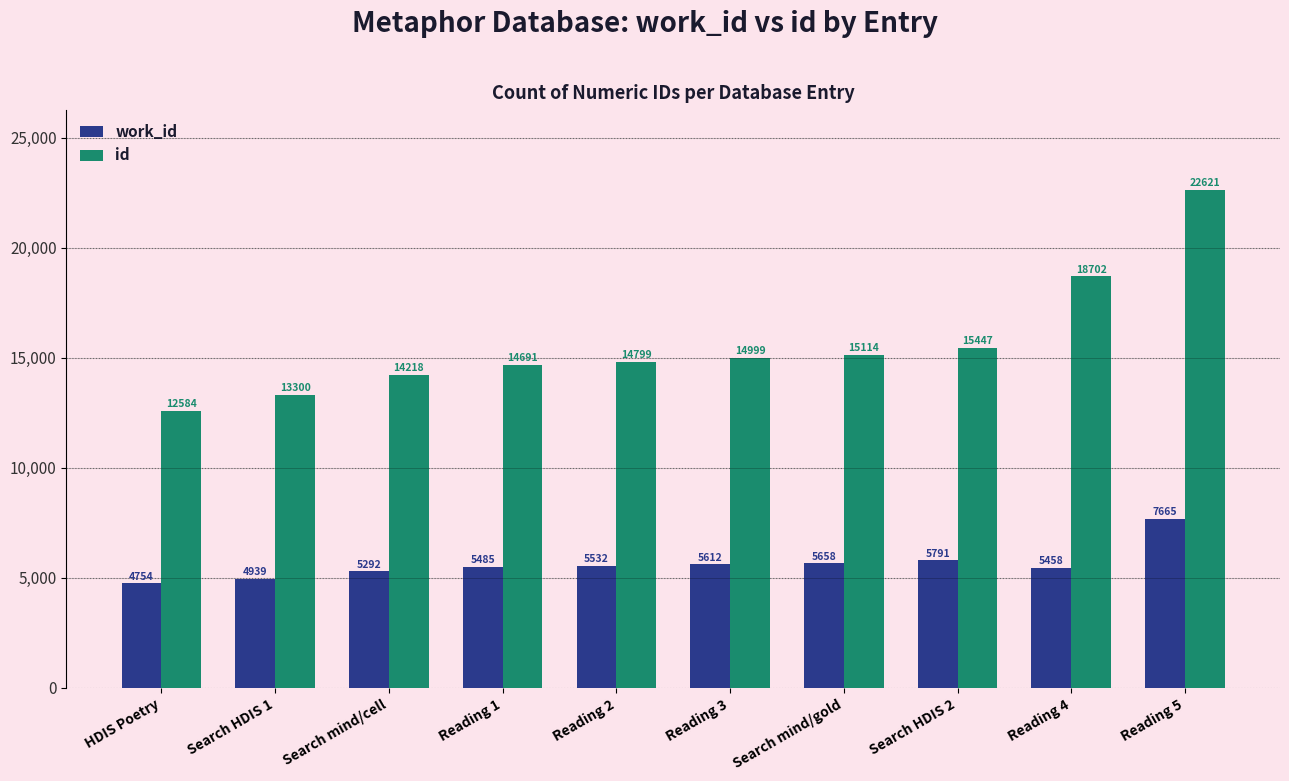

List the series in order of their overall mean, highest first.

id, work_id